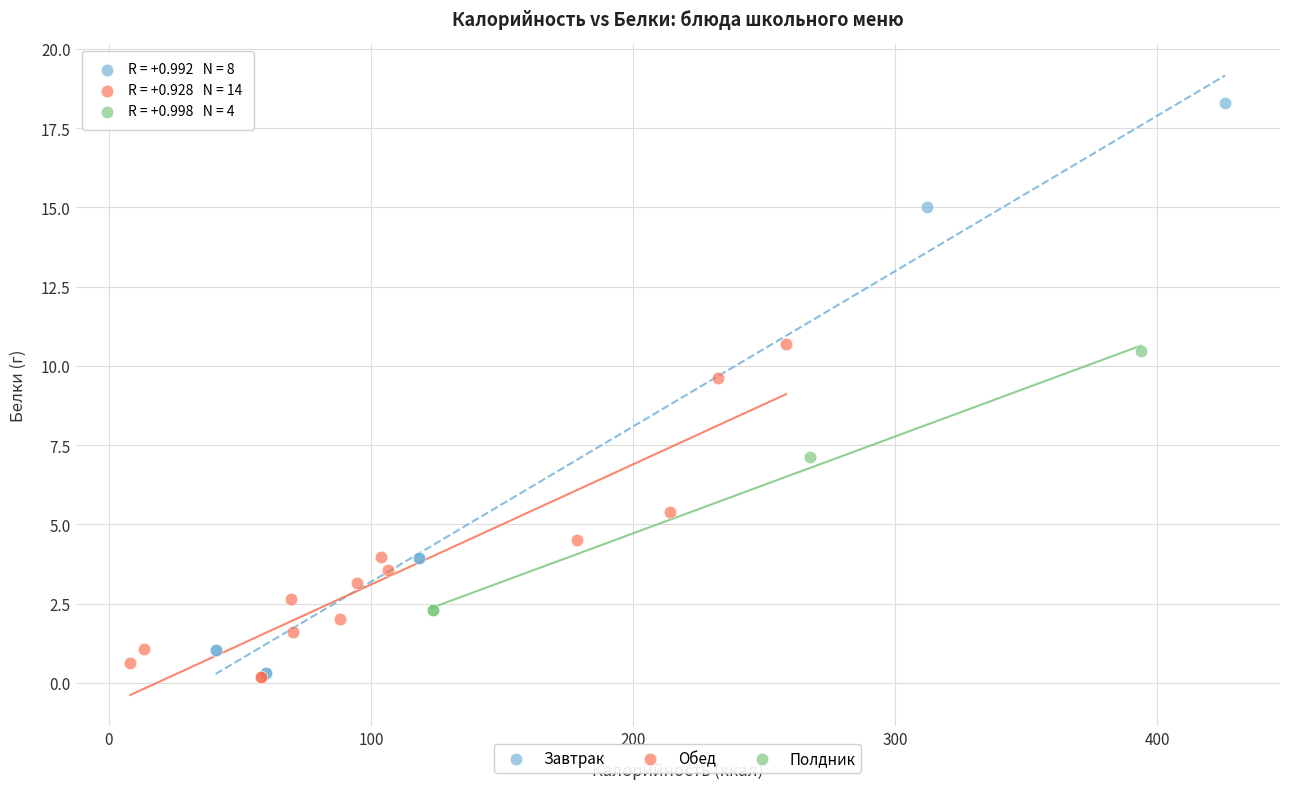

Which series has the widest spread of Y values?

Завтрак